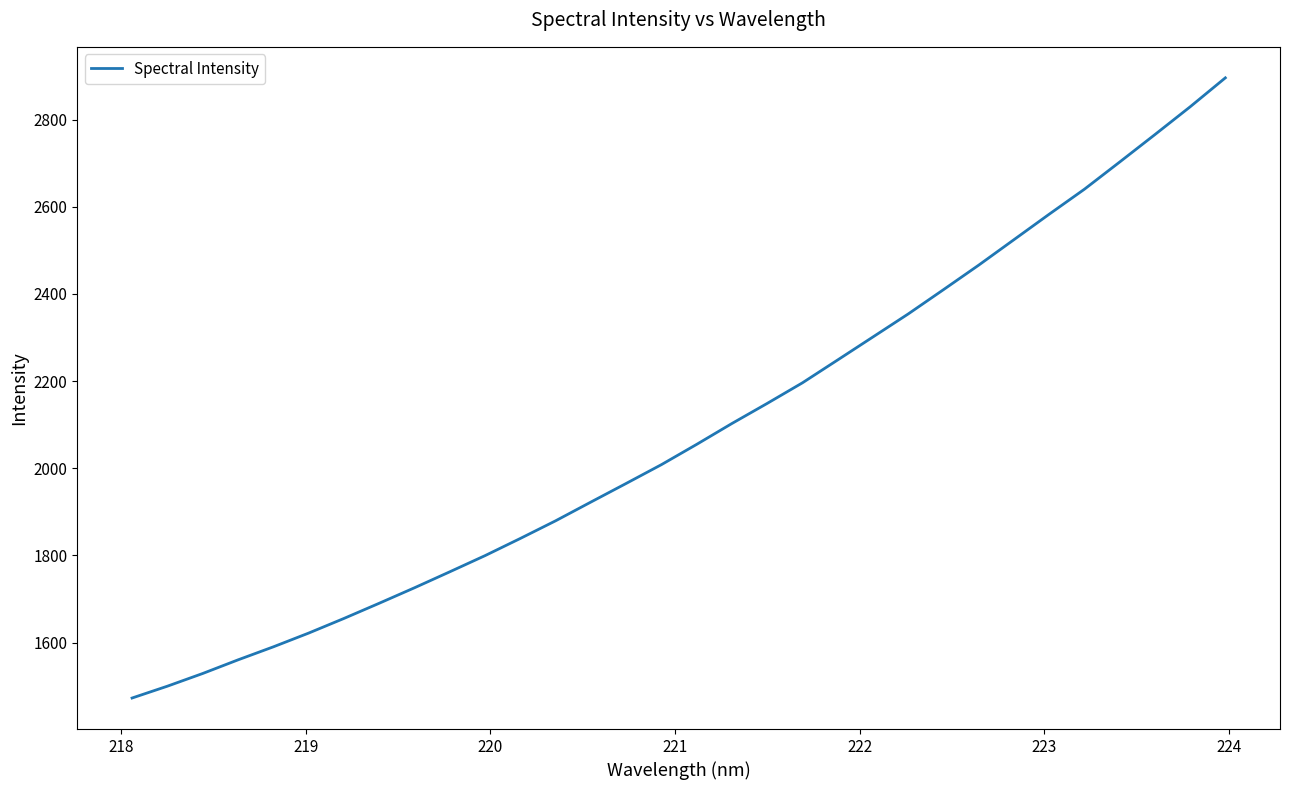

What is the greatest value displayed?

2895.6